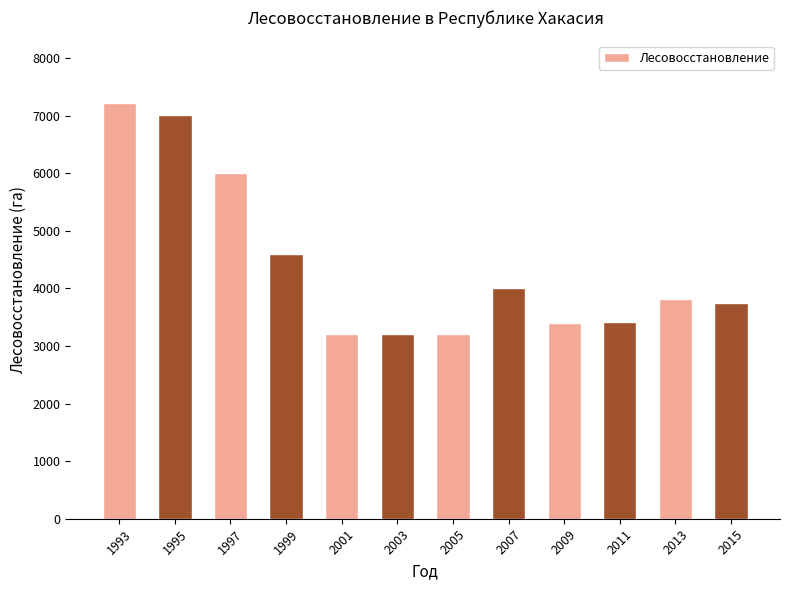

What is the difference between the values at 1995 and 2015?

3264